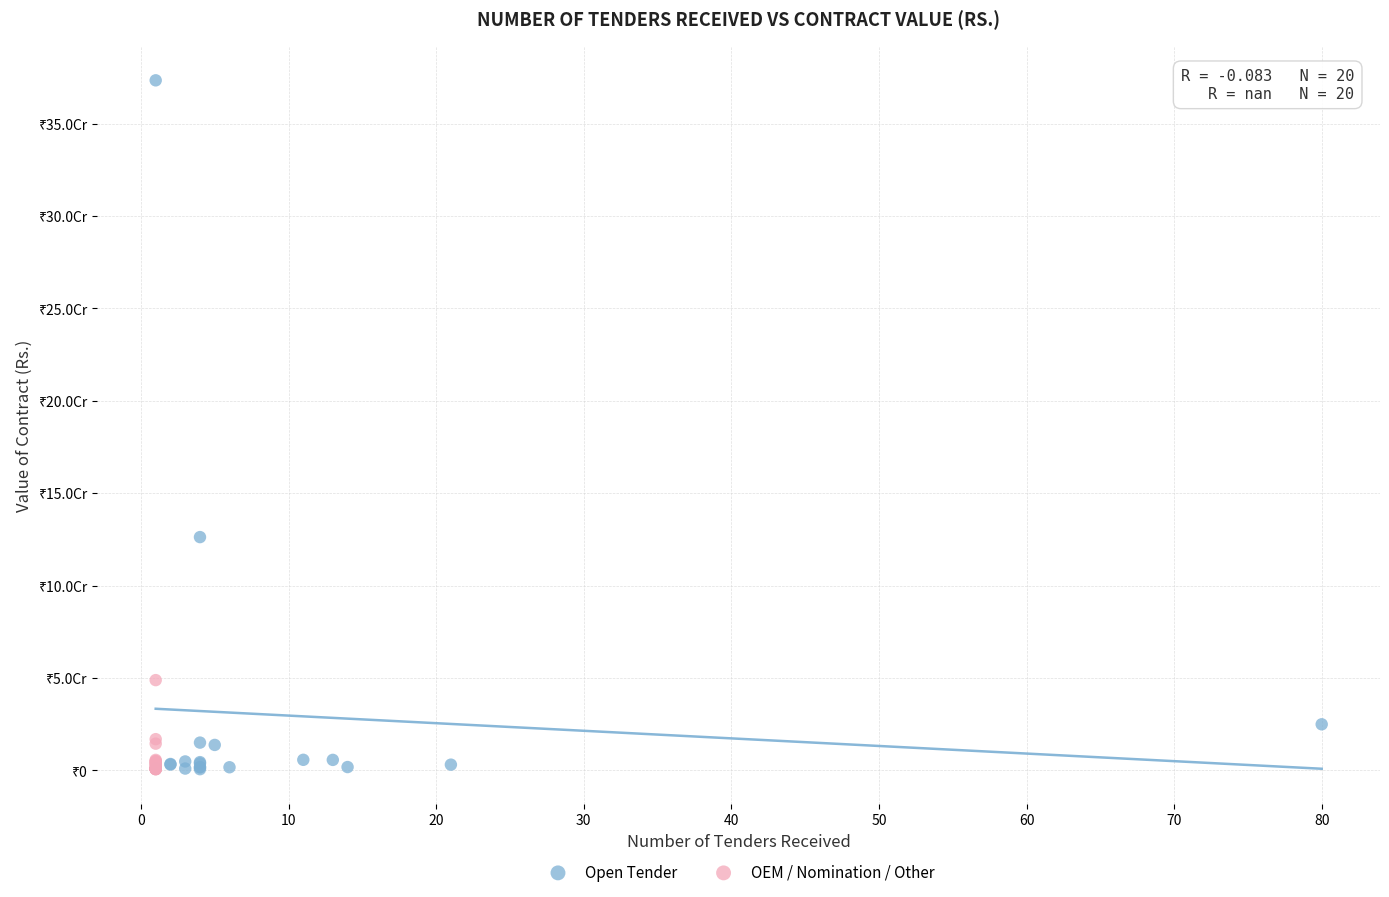

Which series has the largest Y range (max minus min)?

Open Tender